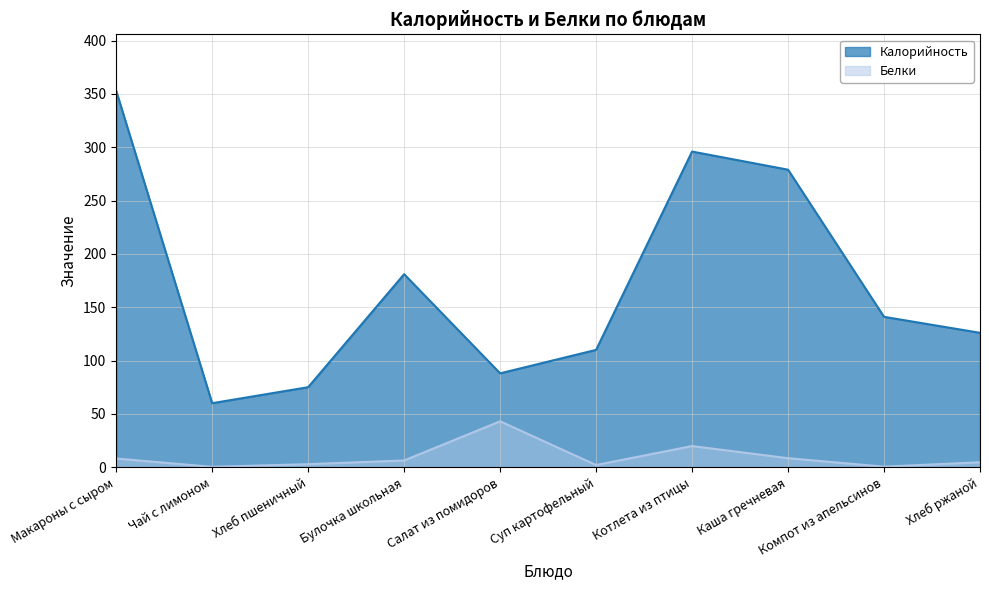

Is it true that Калорийность equals 141.0 at Компот из апельсинов?

True